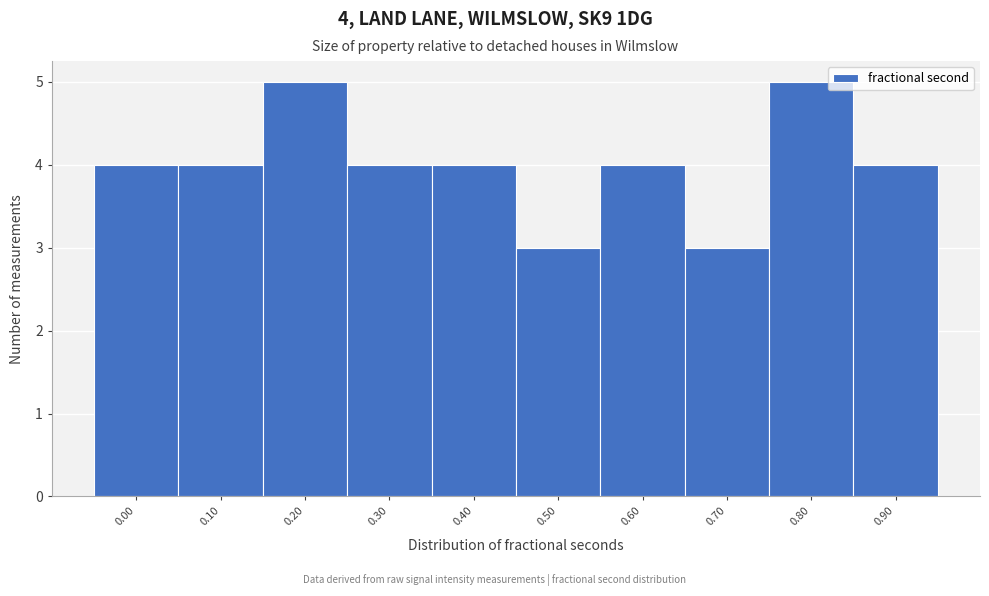

Reading left to right, transcribe all the data shown in this chart.

0.00=4	0.10=4	0.20=5	0.30=4	0.40=4	0.50=3	0.60=4	0.70=3	0.80=5	0.90=4